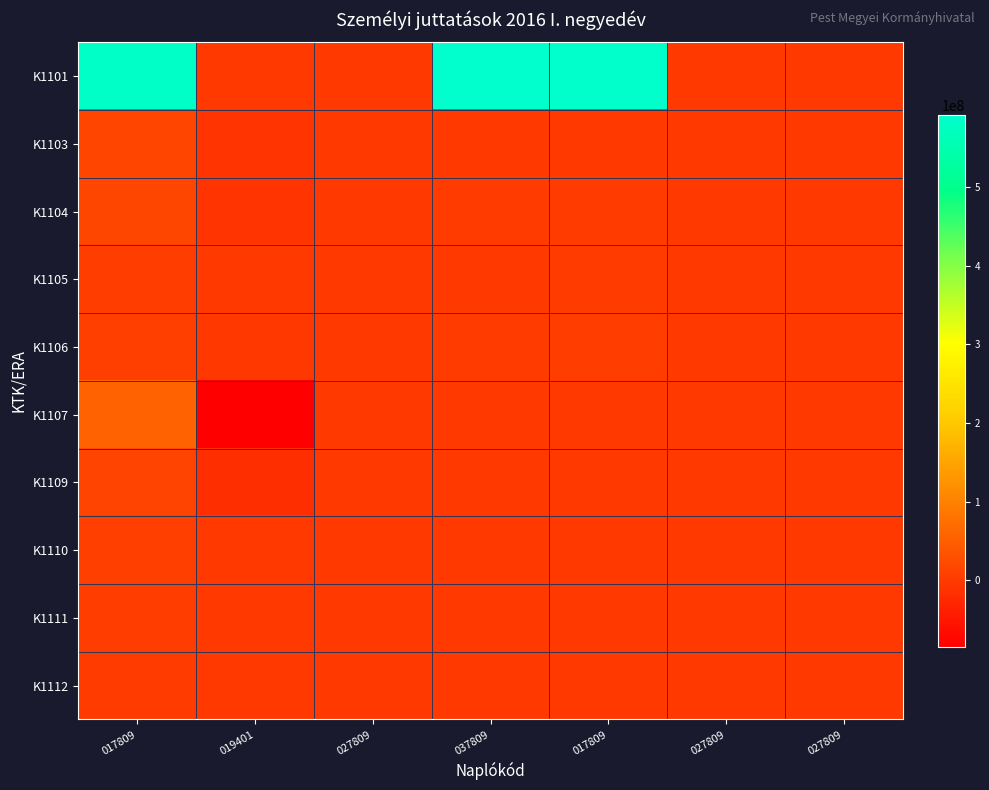

List the series in order of their peak value, highest first.

K1101, K1107, K1104, K1103, K1109, K1106, K1110, K1105, K1111, K1112